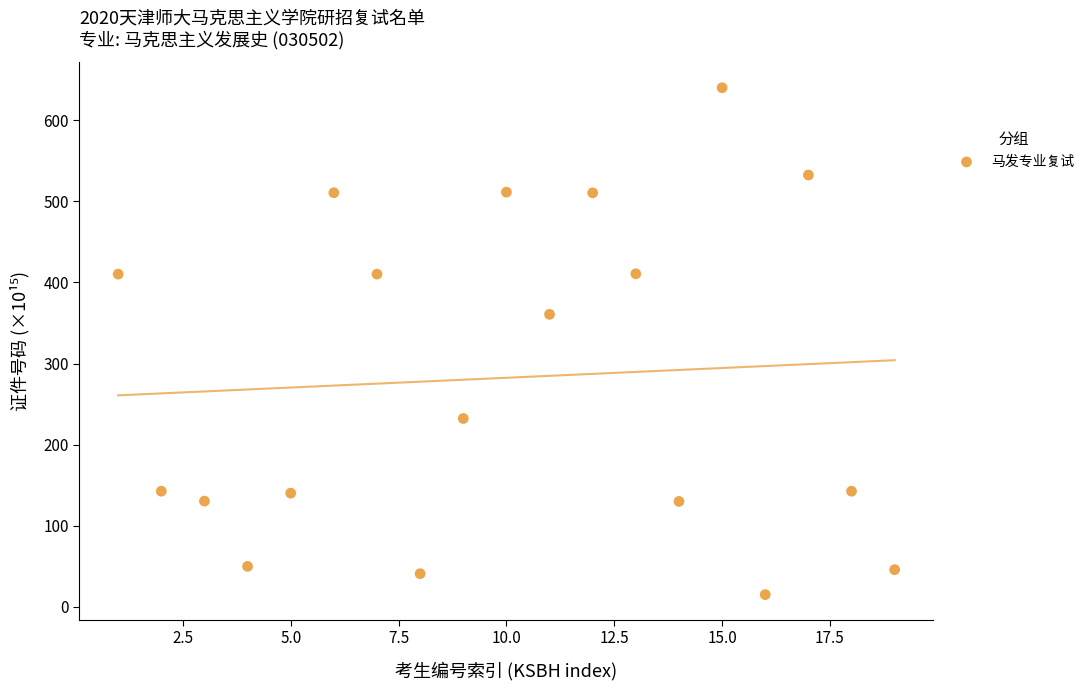

What Y value in the scatter plot is closest to 327?

360.7